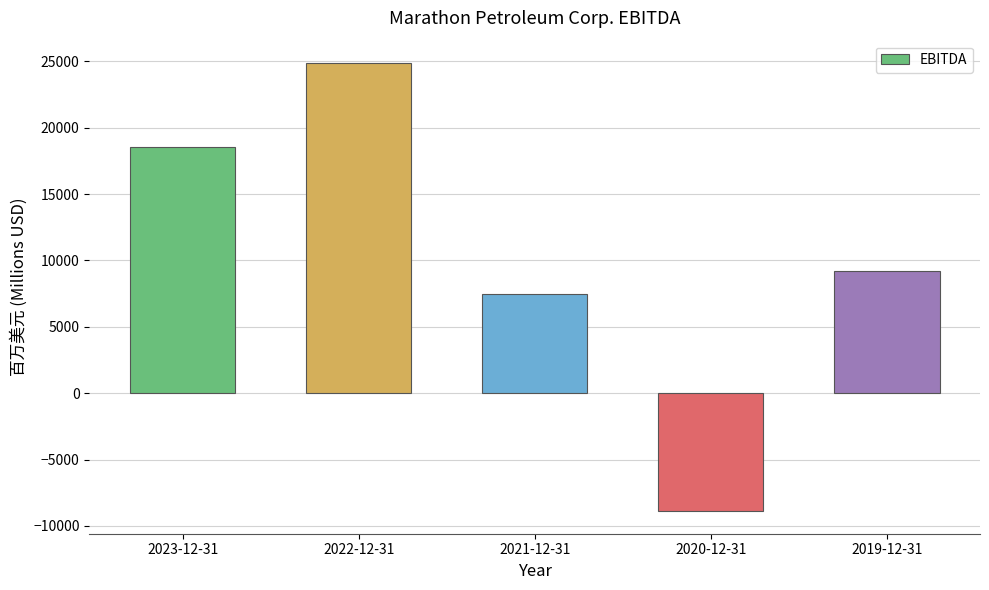

What is the average value?

10238